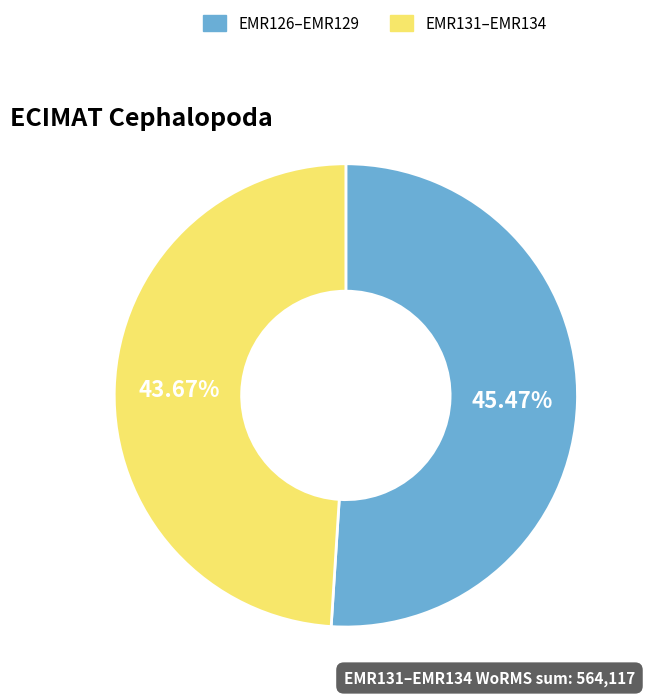

Is there a majority slice in this chart?

No